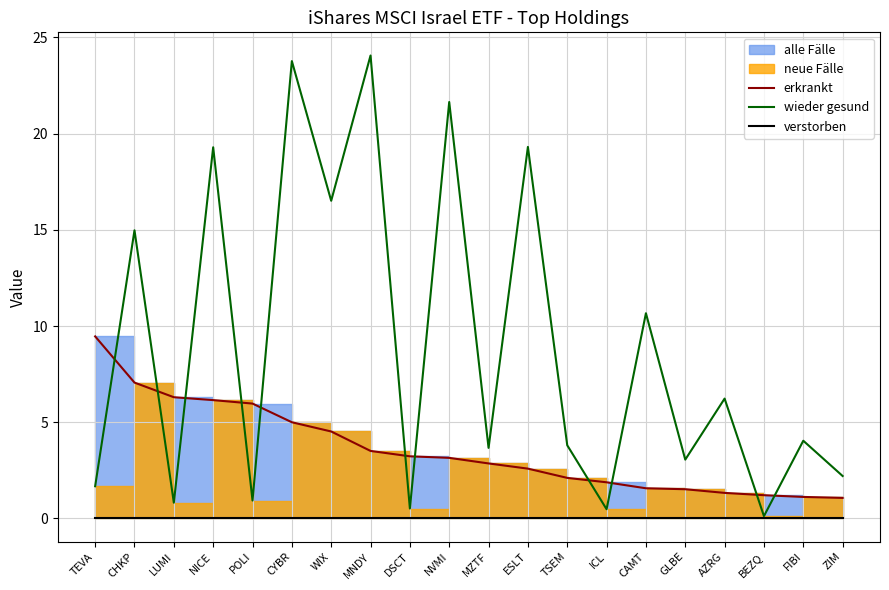

Which series has the largest range (max minus min)?

wieder gesund